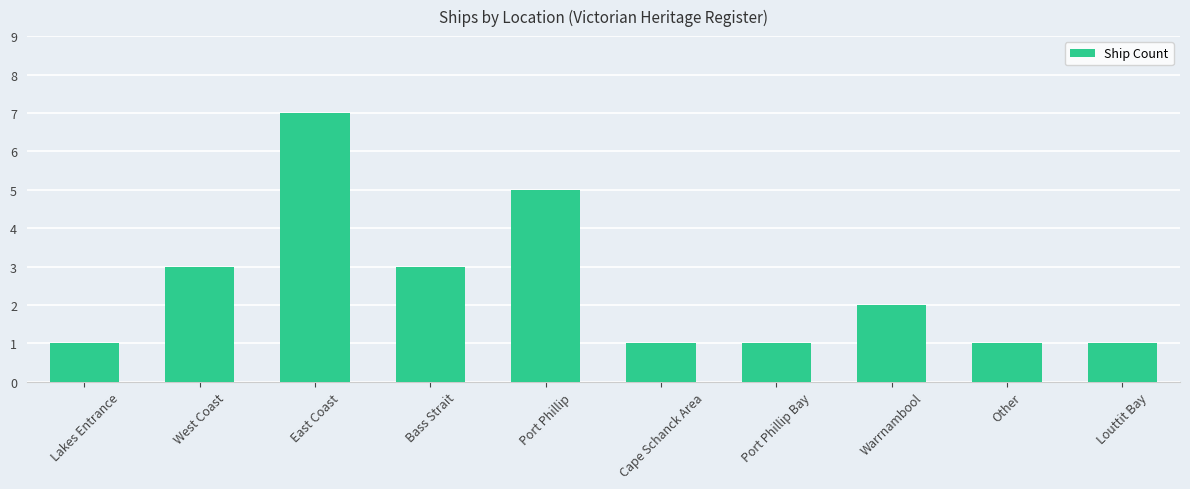

Reading right to left, what are all the values shown in this chart?

1	1	2	1	1	5	3	7	3	1